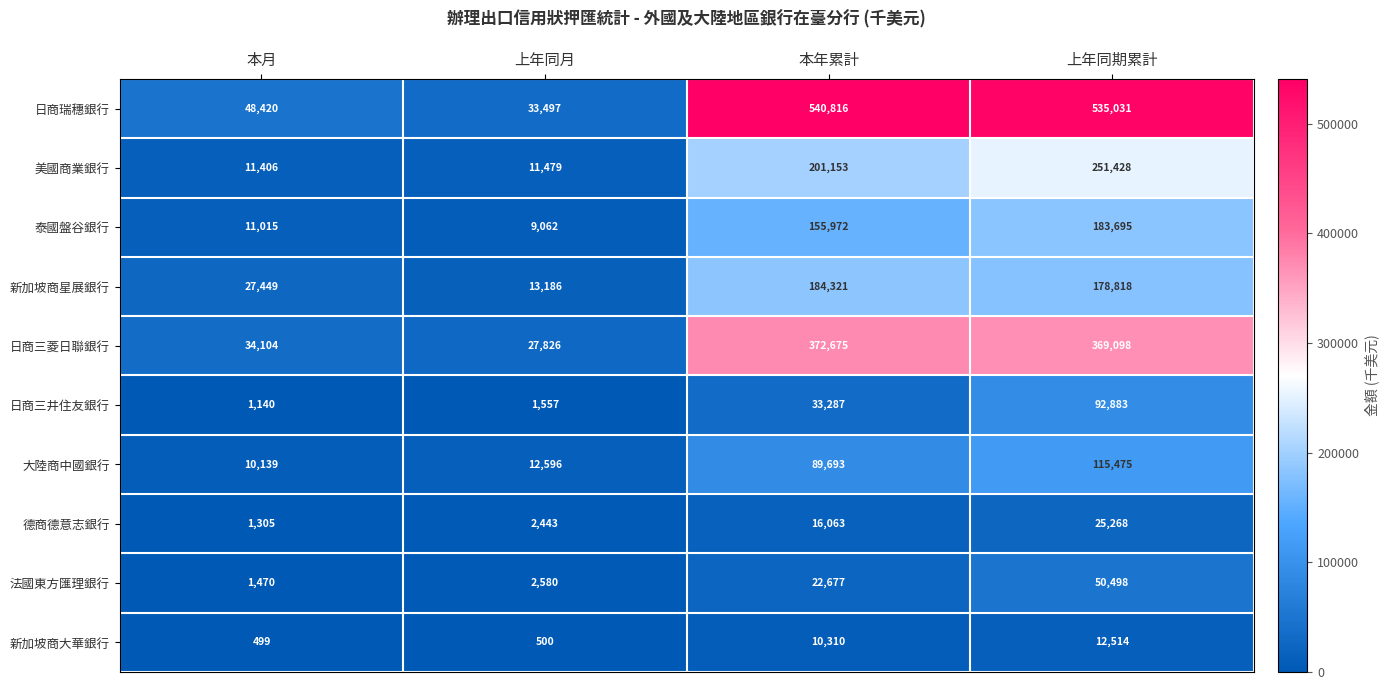

Is it true that 大陸商中國銀行 equals 3326 at 本月?

False